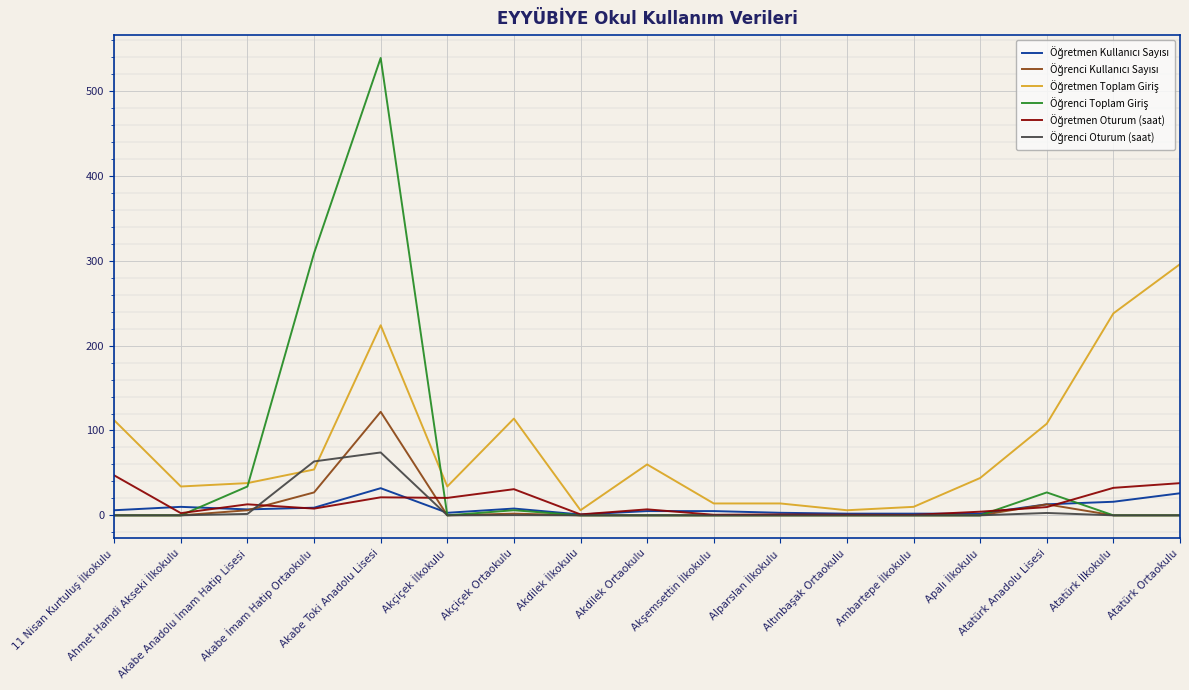

Does the chart display data point markers on the line(s)?

No